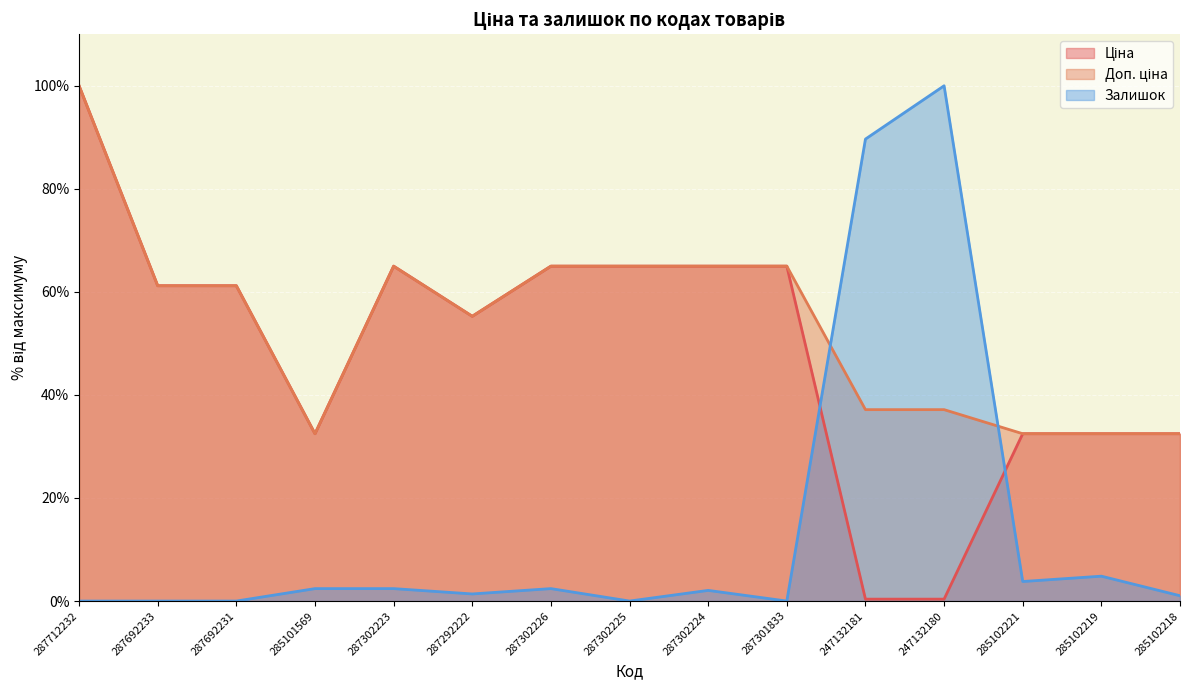

At which category does the chart reach its minimum across all series?

287712232